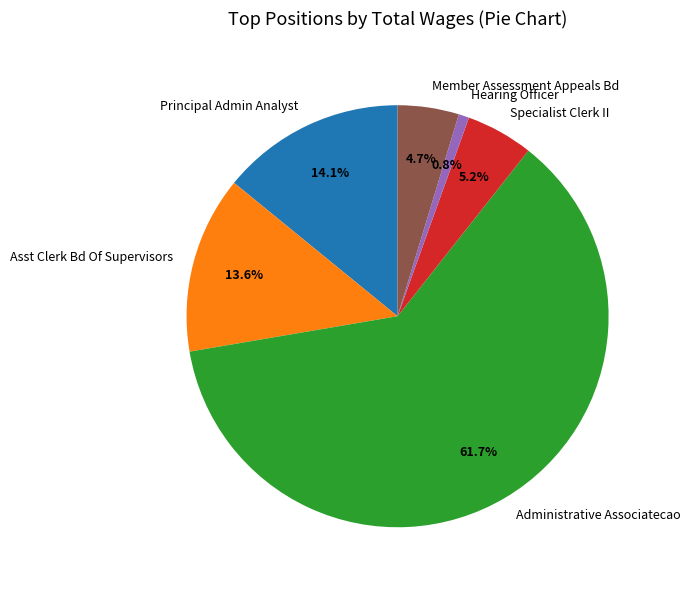

Is Administrative Associatecao the majority of the pie?

Yes